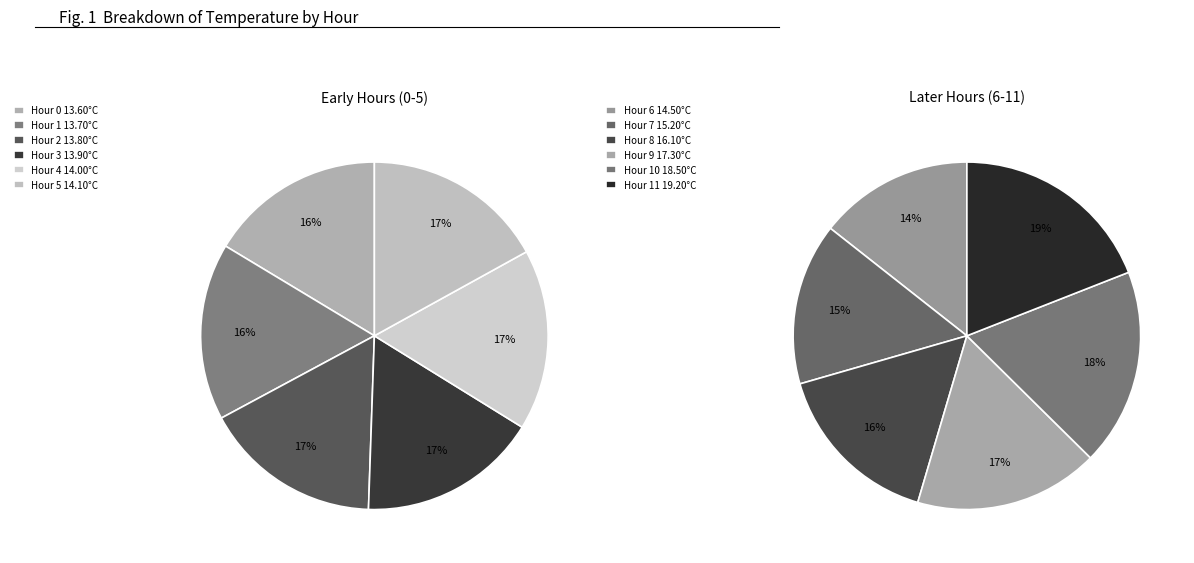

Is there any slice that represents more than half of the pie?

No